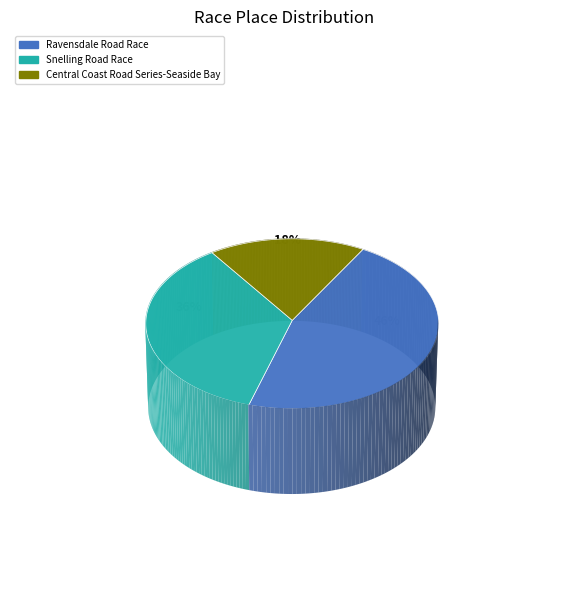

To the nearest percent, what percentage of the pie is Ravensdale Road Race?

46%